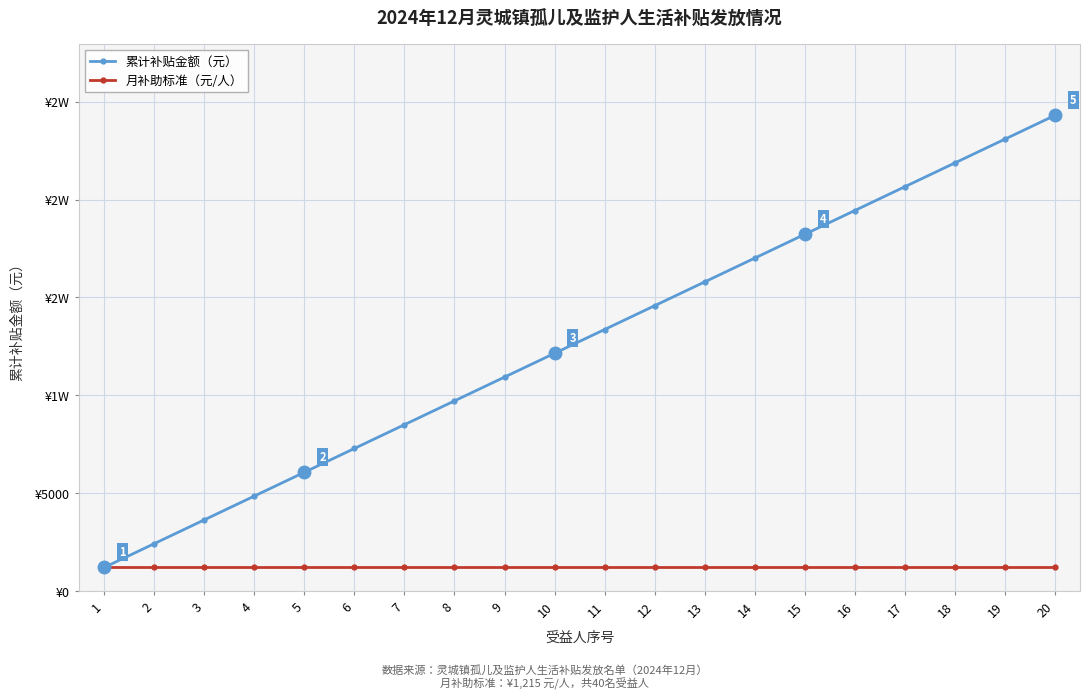

True or false: 月补助标准（元/人） has more than 1 interior local peaks.

False